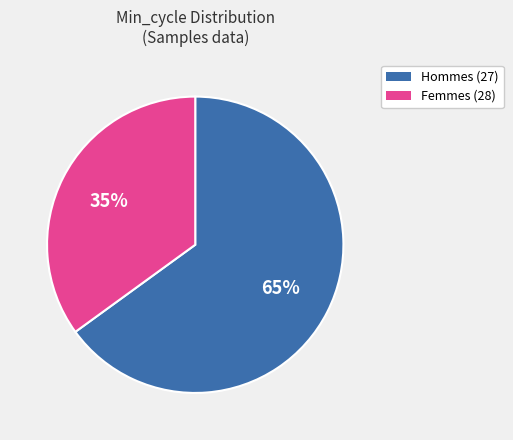

To the nearest percent, what is the average slice percentage?

50%